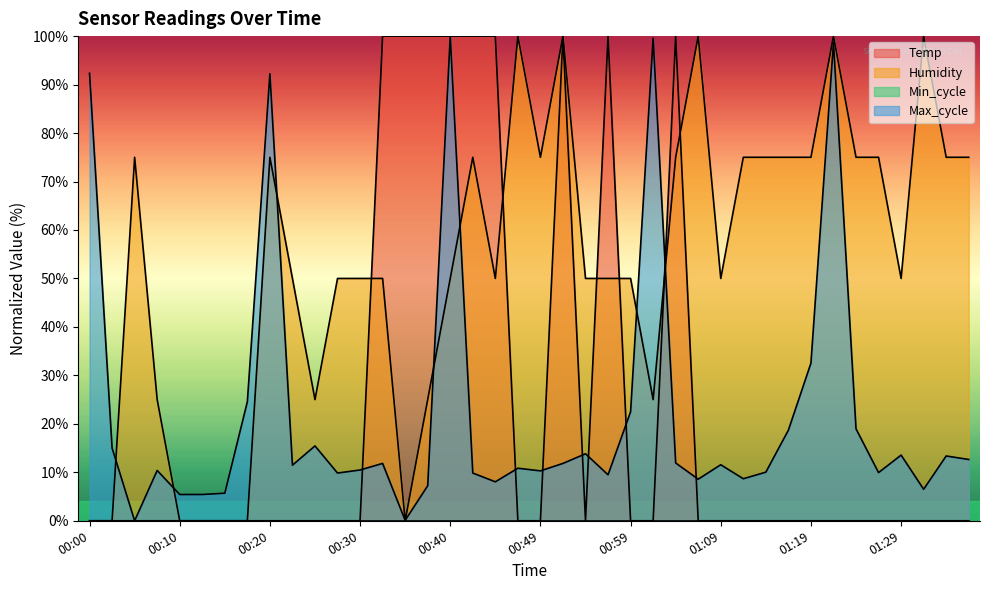

Rank the categories by Max_cycle value from highest to lowest.

00:40, 01:02, 01:21, 00:00, 00:20, 01:19, 00:17, 00:59, 01:24, 01:16, 00:25, 00:03, 00:54, 01:29, 01:34, 01:36, 01:04, 00:32, 00:52, 01:09, 00:22, 00:47, 00:30, 00:08, 00:49, 01:14, 01:26, 00:27, 00:42, 00:57, 01:11, 01:07, 00:44, 00:37, 01:31, 00:15, 00:10, 00:13, 00:35, 00:05